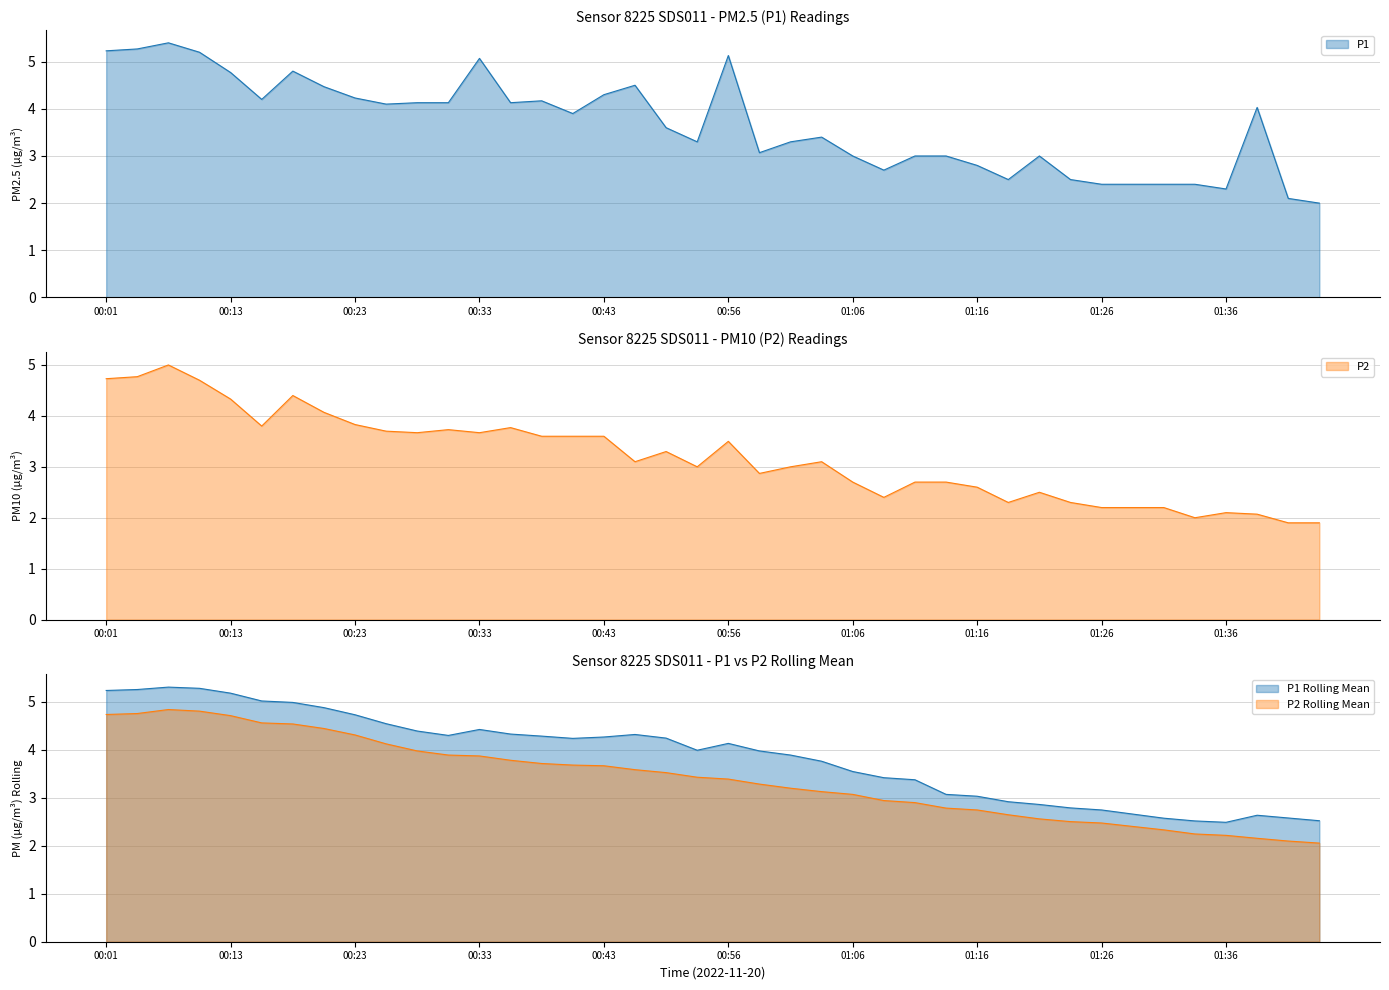

What is the value of the P2 point at the 25th from the left?

2.7